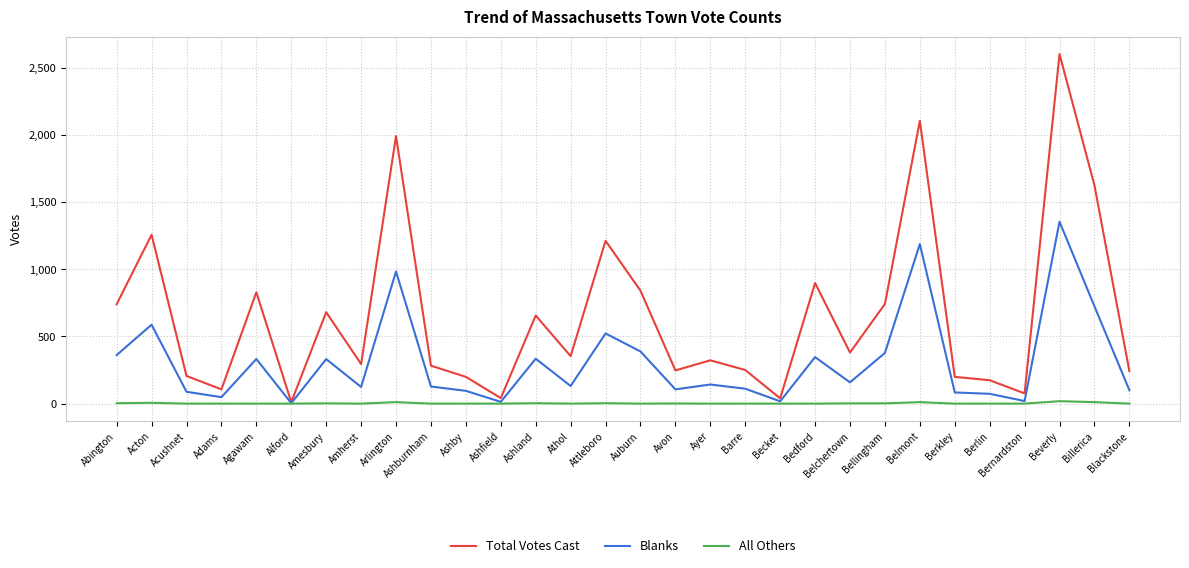

What is the approximate value of Total Votes Cast at Avon?

247